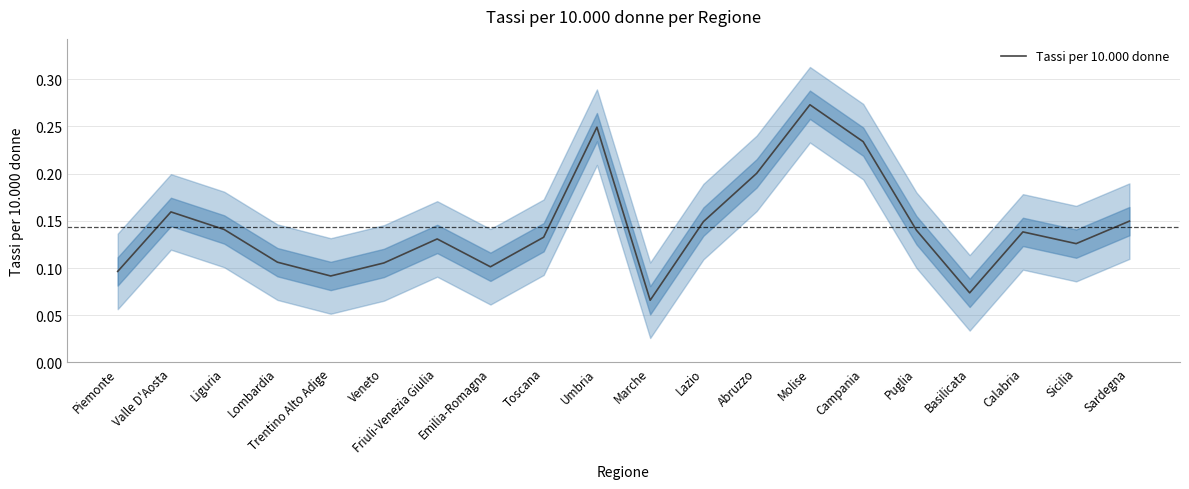

What is the greatest value displayed?

0.3